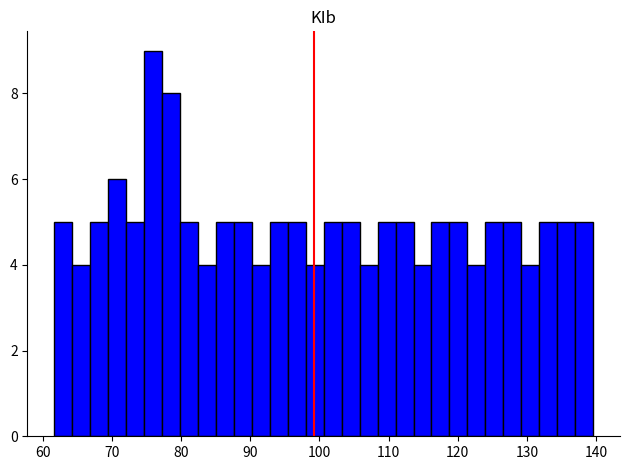

Around what value on the x-axis is the tallest bar? Give the approximate position of its centre, as read against the axis.

76